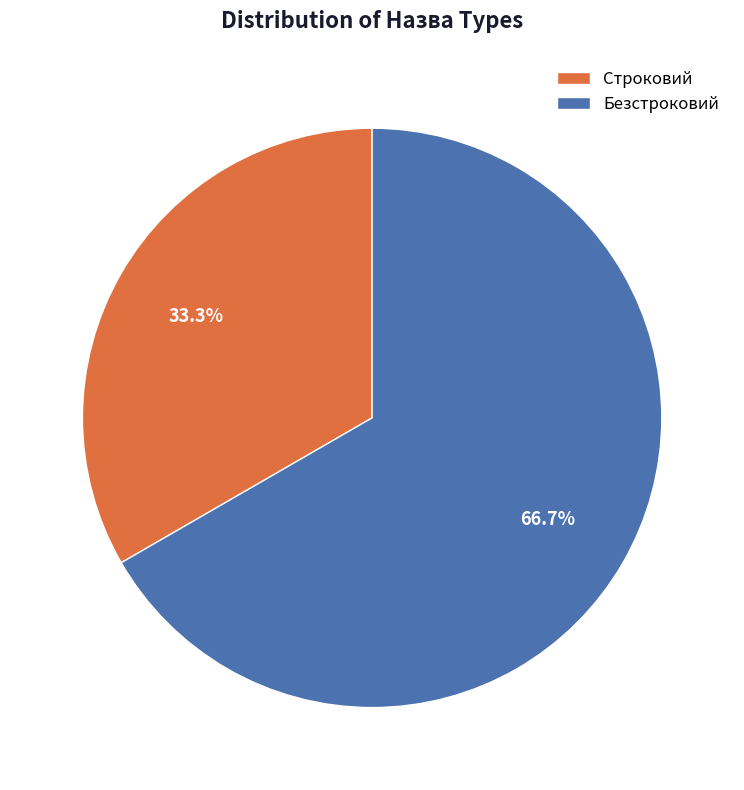

To the nearest percent, what is the difference between the largest and smallest slice percentages?

33%